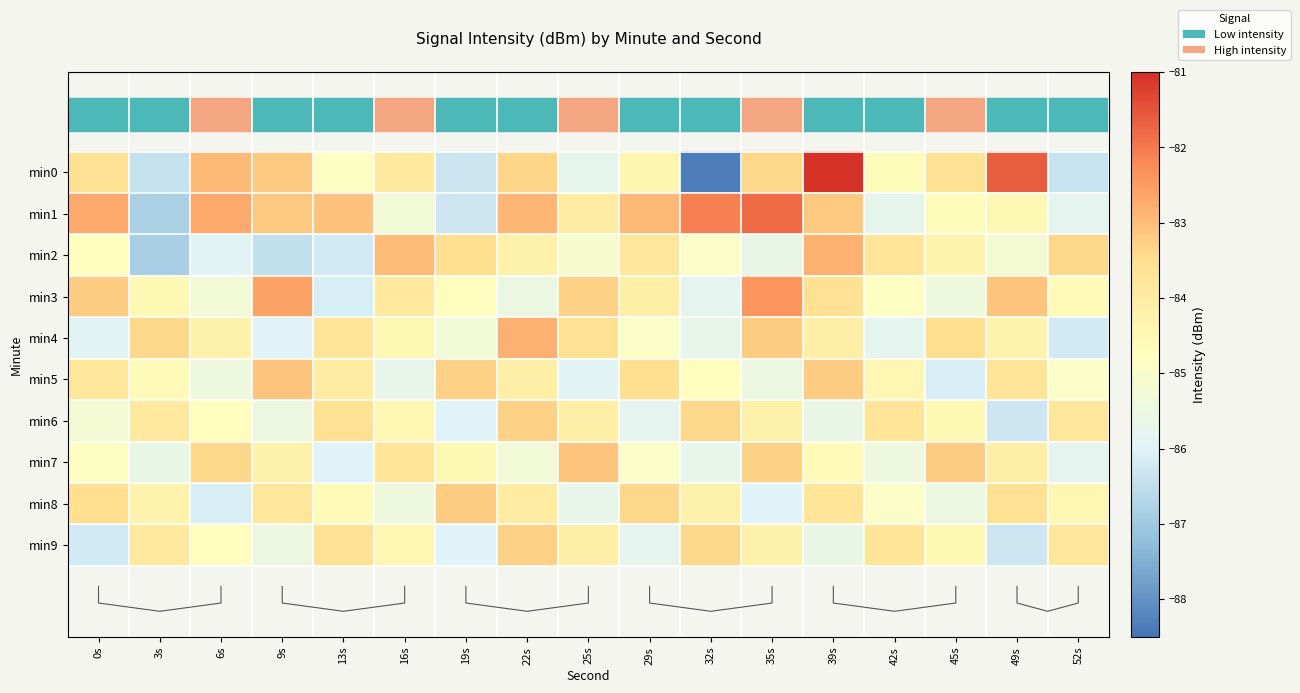

At which label is min4 closest to -84?

39s